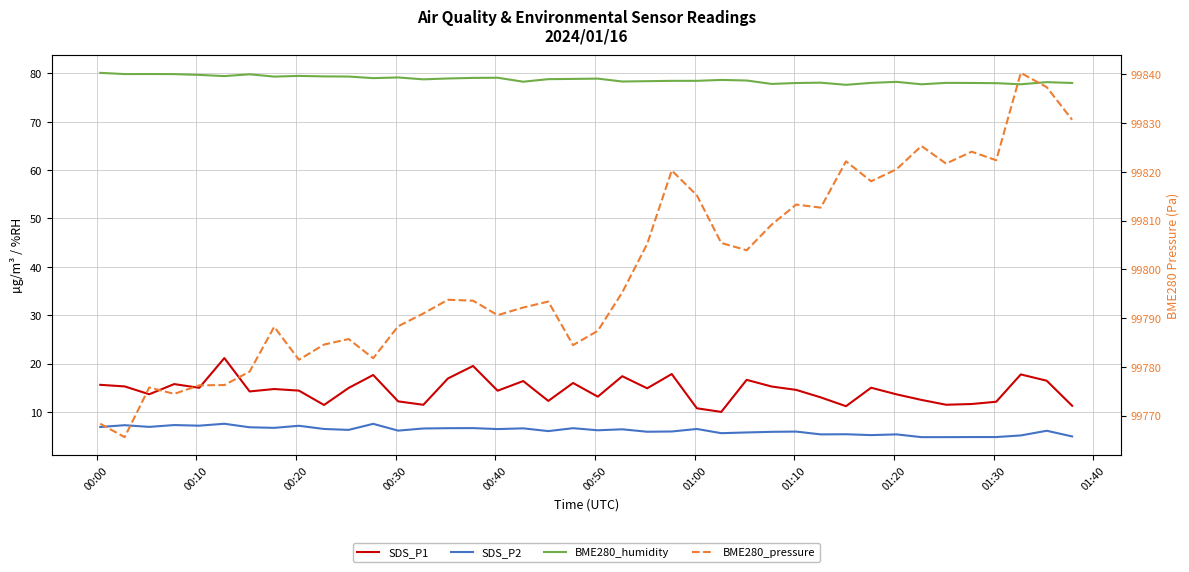

Reading left to right, list all the values displayed in this chart.

SDS_P1: 15.6	15.3	13.7	15.8	15.0	21.1	14.2	14.7	14.4	11.4	14.9	17.6	12.2	11.5	16.9	19.5	14.4	16.4	12.3	16.0	13.2	17.4	14.9	17.8	10.8	10.0	16.6	15.2	14.6	13.0	11.2	15.0	13.6	12.5	11.5	11.6	12.1	17.8	16.4	11.3
SDS_P2: 6.9	7.2	6.9	7.3	7.2	7.5	6.8	6.7	7.1	6.5	6.3	7.5	6.1	6.6	6.6	6.7	6.5	6.6	6.0	6.6	6.2	6.4	5.9	6.0	6.5	5.6	5.8	5.9	5.9	5.3	5.4	5.2	5.3	4.8	4.8	4.8	4.8	5.1	6.1	4.9
BME280_humidity: 80.1	79.9	79.9	79.8	79.7	79.4	79.8	79.3	79.5	79.4	79.3	79.0	79.2	78.8	79.0	79.1	79.1	78.3	78.8	78.9	78.9	78.3	78.4	78.5	78.5	78.7	78.5	77.8	78.0	78.1	77.6	78.0	78.2	77.8	78.0	78.0	78.0	77.8	78.2	78.0
BME280_pressure: 99768.3	99765.6	99775.8	99774.4	99776.2	99776.2	99779.0	99788.2	99781.4	99784.6	99785.7	99781.8	99788.3	99790.9	99793.8	99793.6	99790.6	99792.2	99793.4	99784.4	99787.4	99795.2	99805.2	99820.3	99815.2	99805.4	99803.9	99809.2	99813.3	99812.7	99822.2	99818.1	99820.5	99825.3	99821.7	99824.1	99822.4	99840.3	99837.4	99830.7